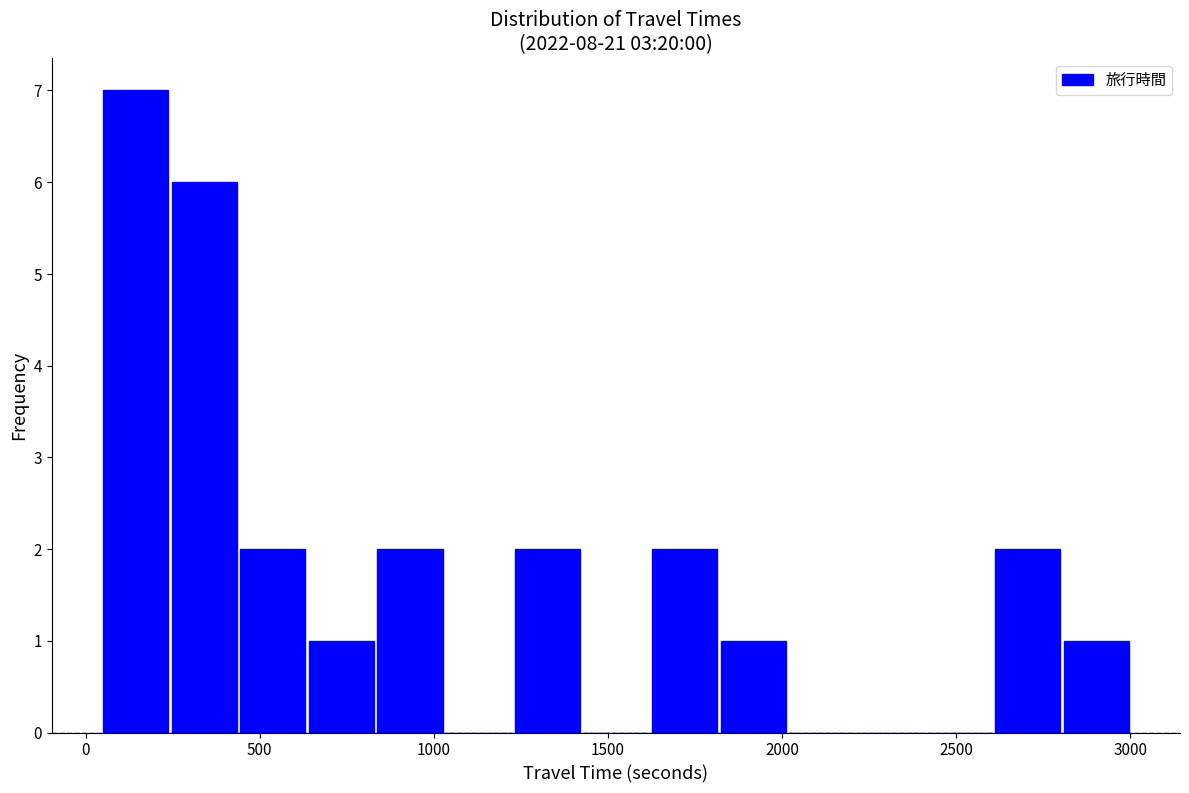

Read against the x-axis, roughly where is the centre of the tallest bar?

150